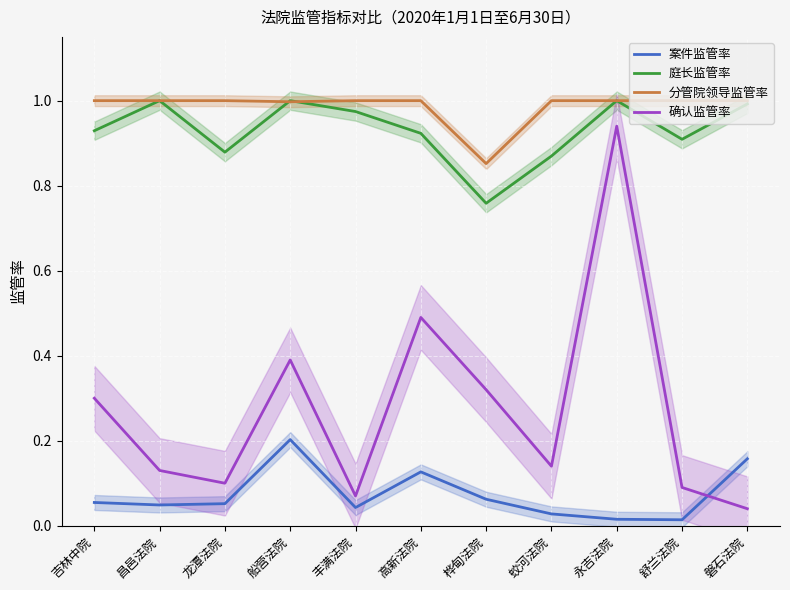

Count the number of data series in this chart.

4